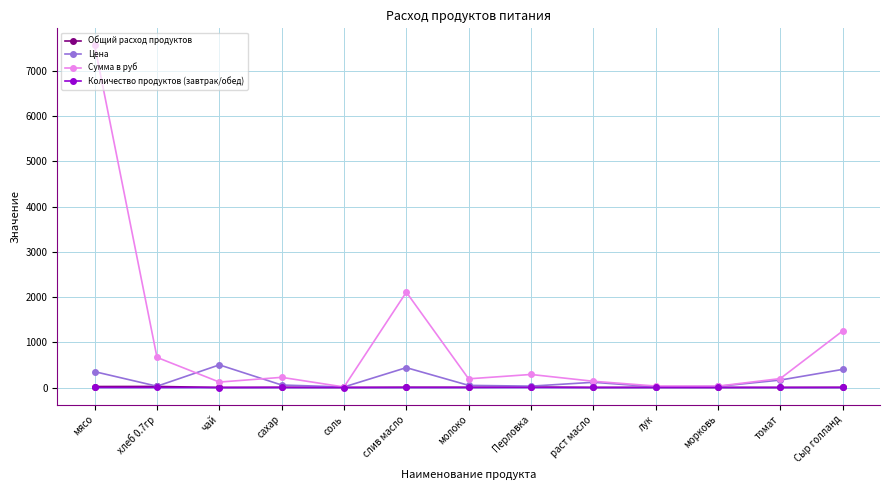

What is the value of the Цена point at the 6th from the left?

438.9